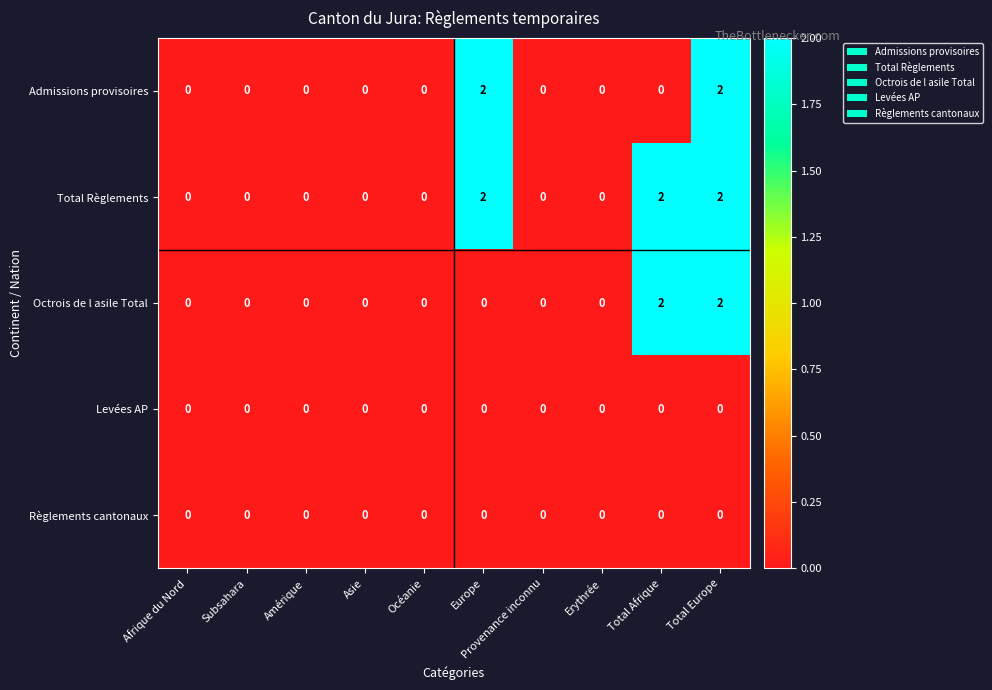

At how many categories does at least one series exceed 1?

3